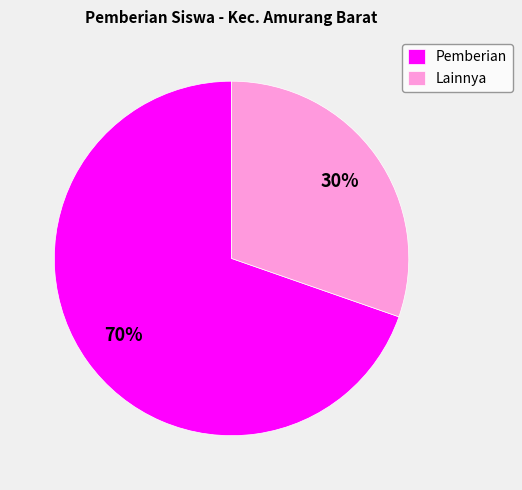

Rank the categories by value from highest to lowest.

Pemberian, Lainnya